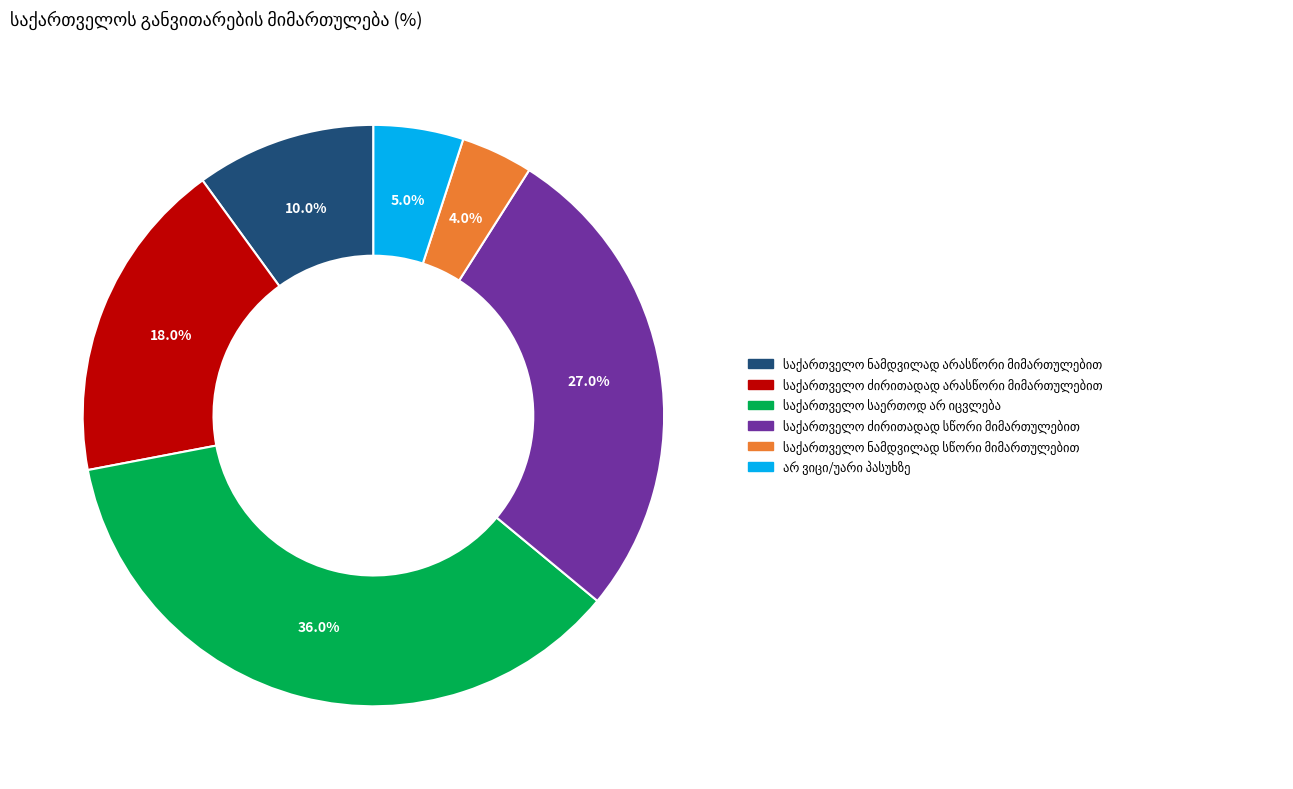

Does any single category account for the majority?

No